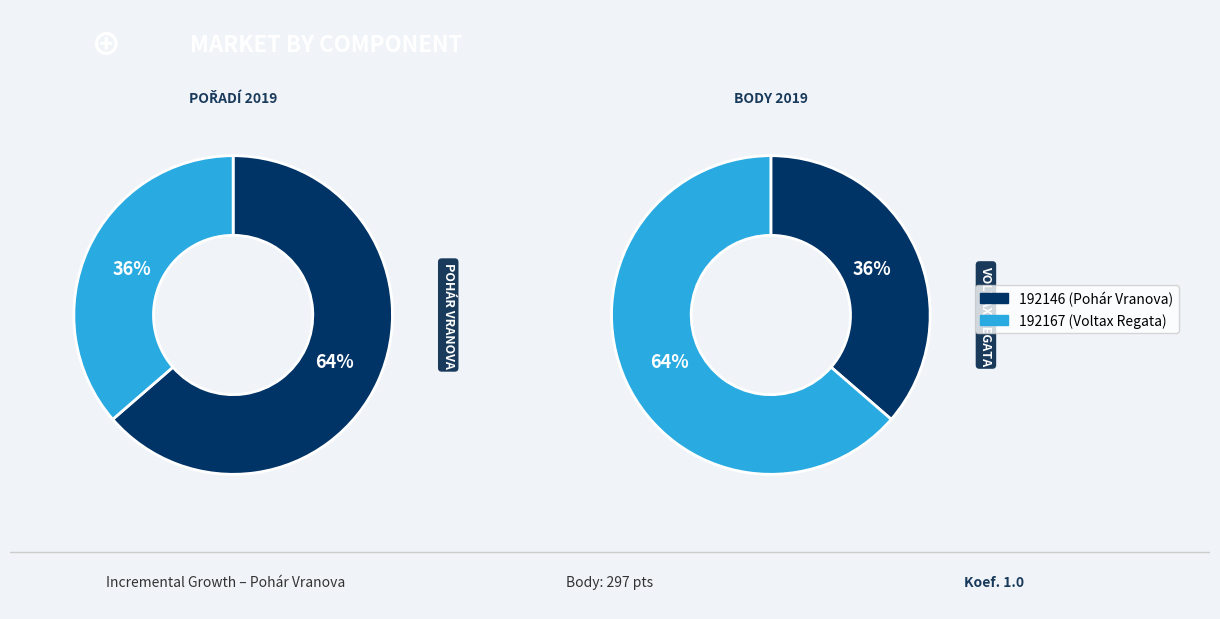

Which category has the biggest portion of the pie?

192146